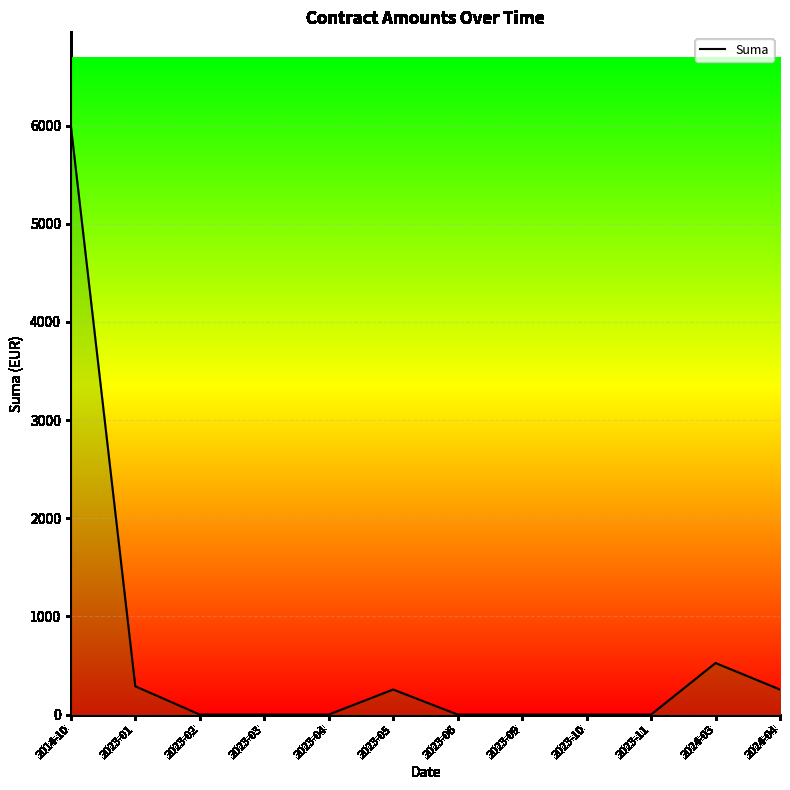

The value at 2023-03 is -2839. True or false?

False